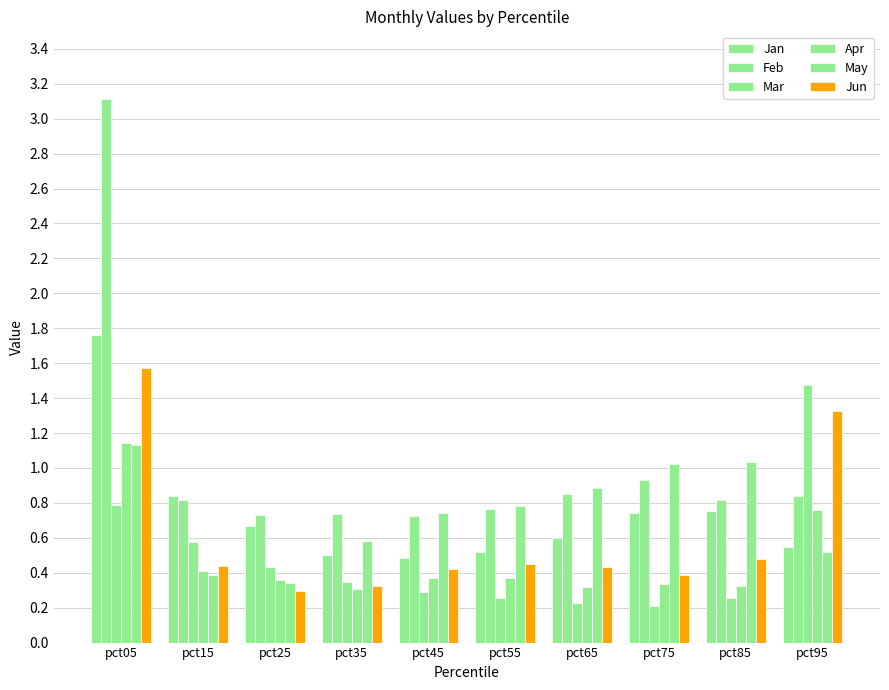

Which series has the largest range (max minus min)?

Feb